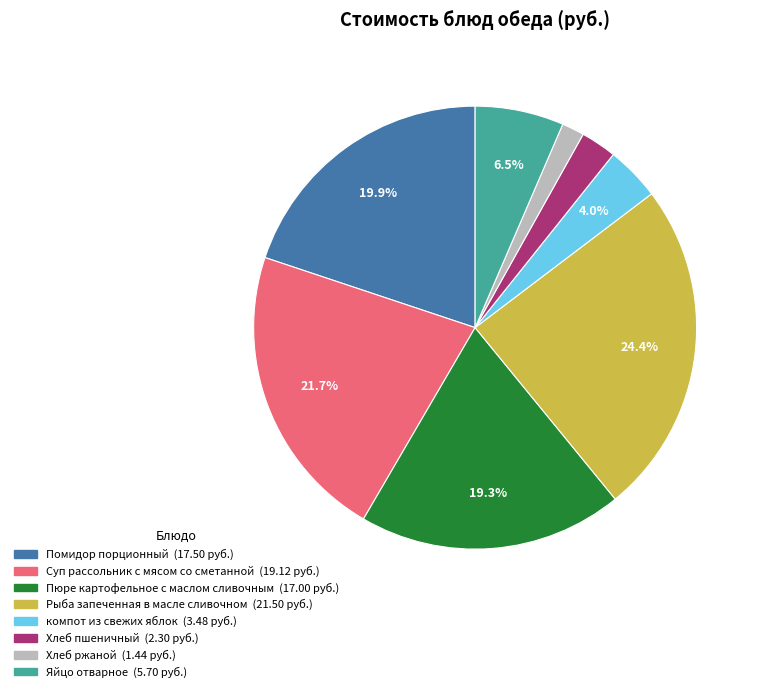

To the nearest percent, what is the difference between the largest and smallest slice percentages?

23%